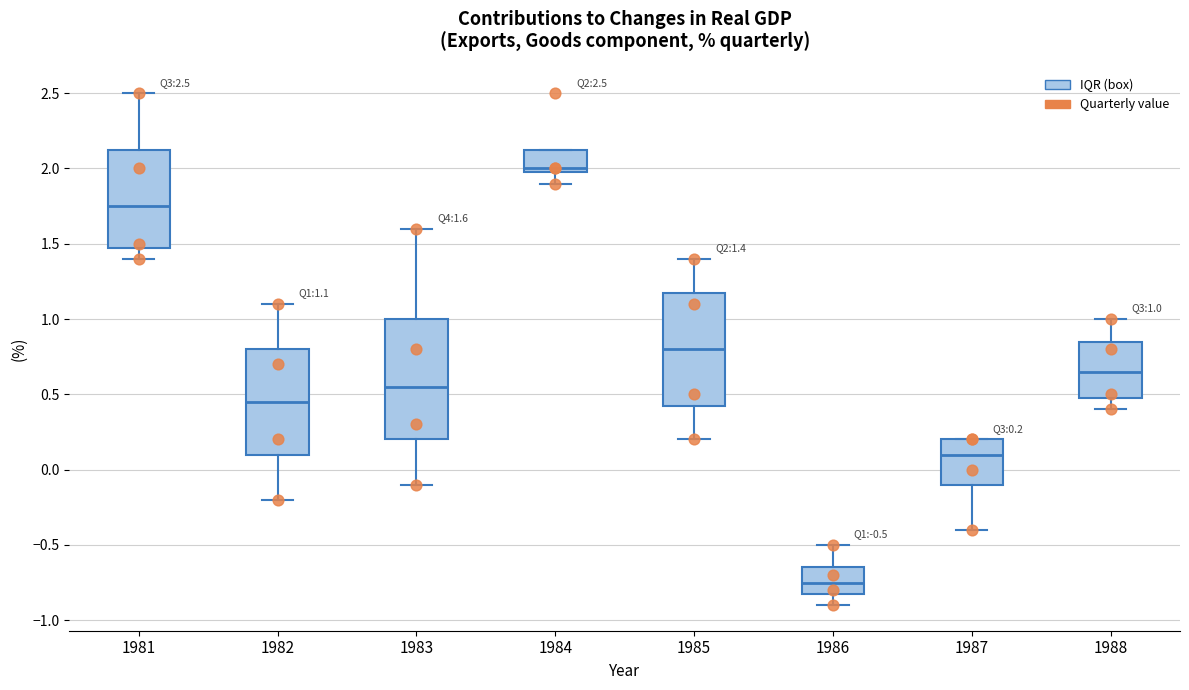

Which box is the tallest, from its lower edge to its upper edge?

1983